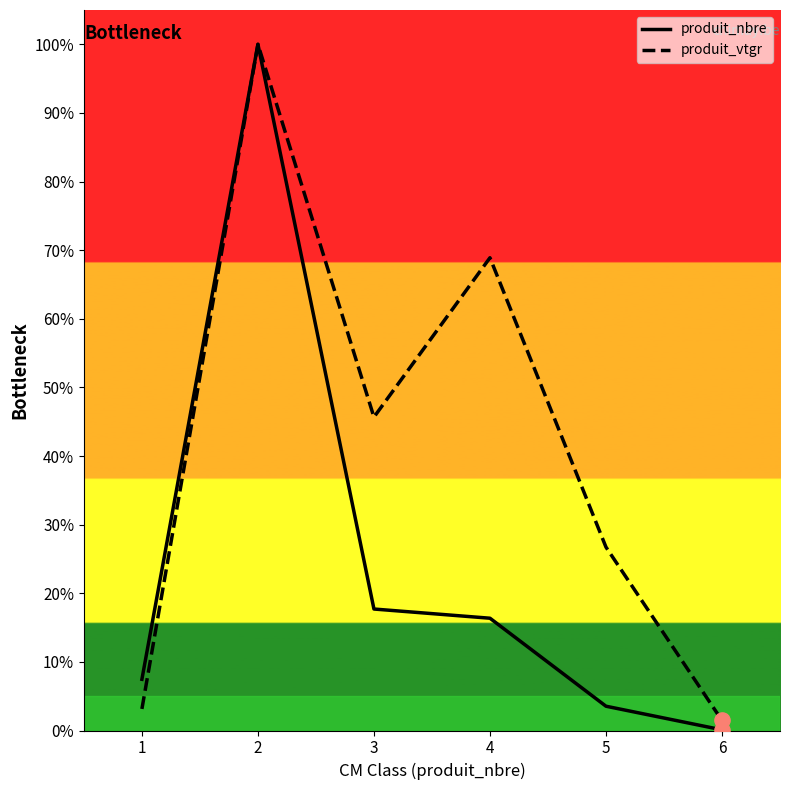

Which series contains the highest Y value?

produit_nbre